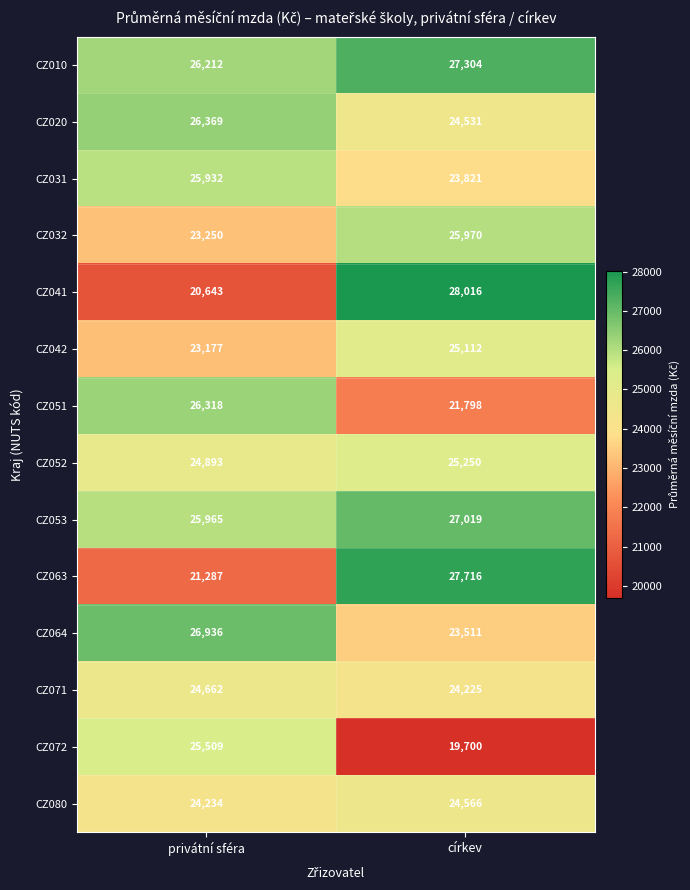

Reading left to right, what are all the values shown in this chart?

CZ010: privátní sféra=26212	církev=27304
CZ020: privátní sféra=26369	církev=24531
CZ031: privátní sféra=25932	církev=23821
CZ032: privátní sféra=23250	církev=25970
CZ041: privátní sféra=20643	církev=28016
CZ042: privátní sféra=23177	církev=25112
CZ051: privátní sféra=26318	církev=21798
CZ052: privátní sféra=24893	církev=25250
CZ053: privátní sféra=25965	církev=27019
CZ063: privátní sféra=21287	církev=27716
CZ064: privátní sféra=26936	církev=23511
CZ071: privátní sféra=24662	církev=24225
CZ072: privátní sféra=25509	církev=19700
CZ080: privátní sféra=24234	církev=24566